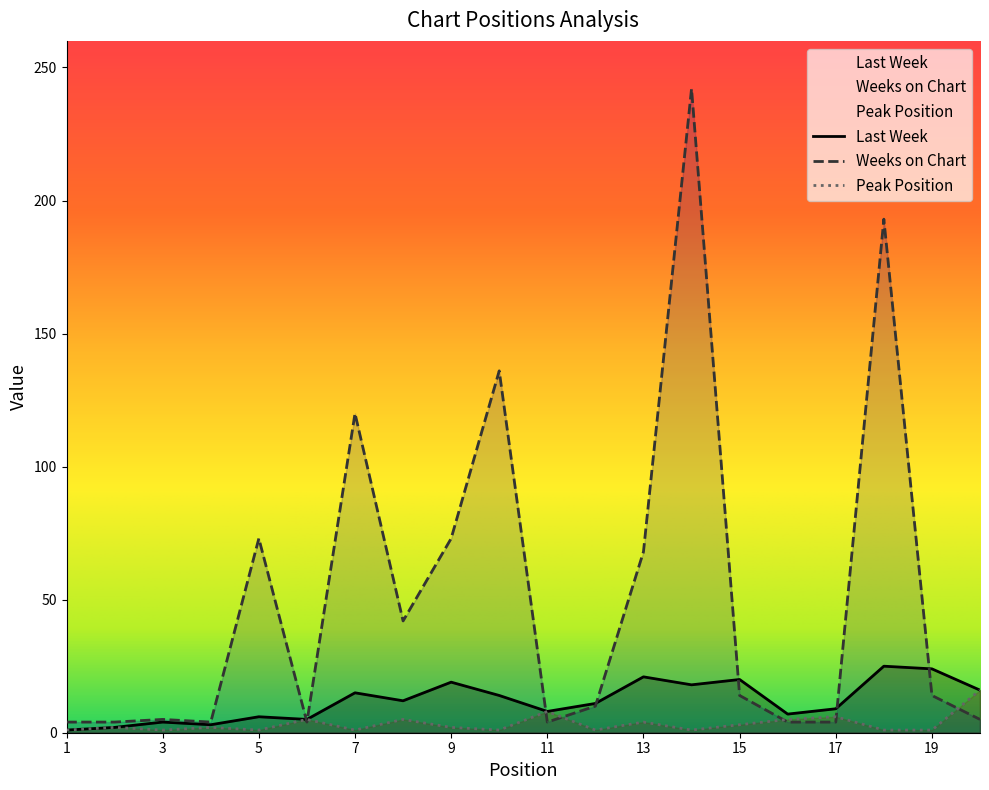

How many interior local valleys does the Weeks on Chart series have?

4